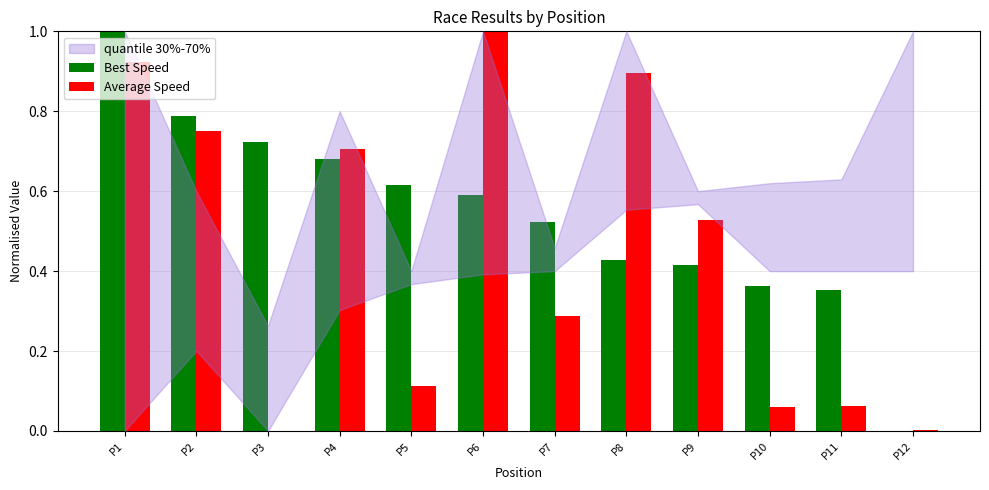

Reading left to right, what are all the values shown in this chart?

Best Speed: P1=1.0	P2=0.8	P3=0.7	P4=0.7	P5=0.6	P6=0.6	P7=0.5	P8=0.4	P9=0.4	P10=0.4	P11=0.4	P12=0.0
Average Speed: P1=0.9	P2=0.8	P3=0.0	P4=0.7	P5=0.1	P6=1.0	P7=0.3	P8=0.9	P9=0.5	P10=0.1	P11=0.1	P12=0.0